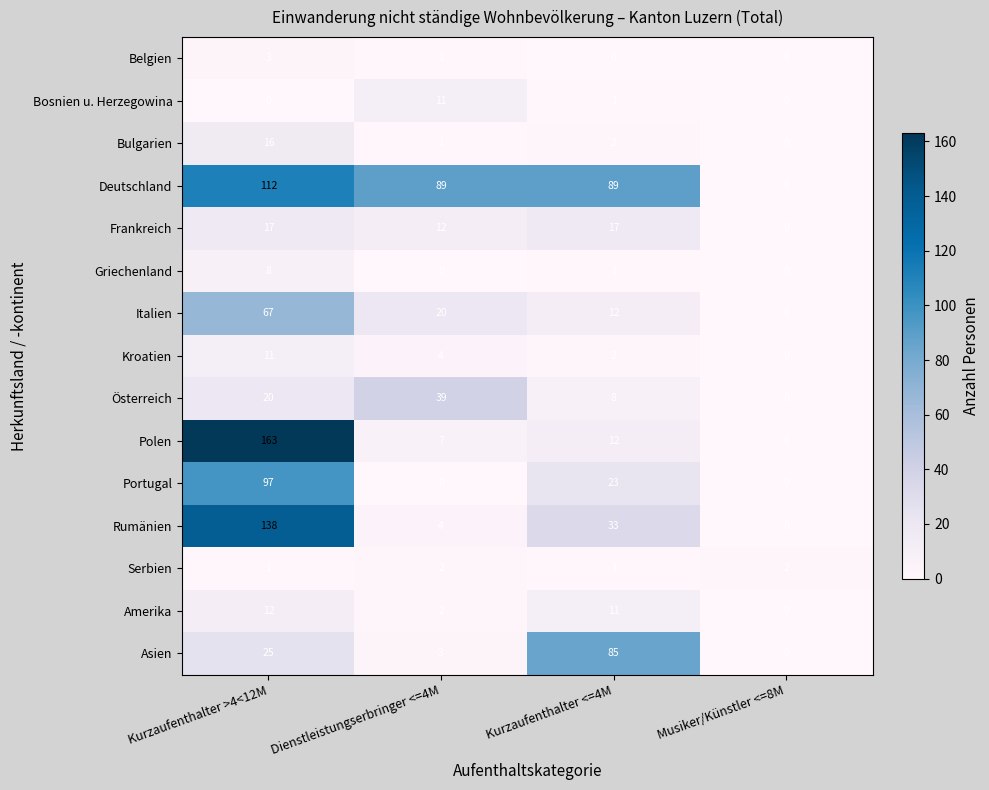

What is the total value across all series at Musiker/Künstler <=8M?

2